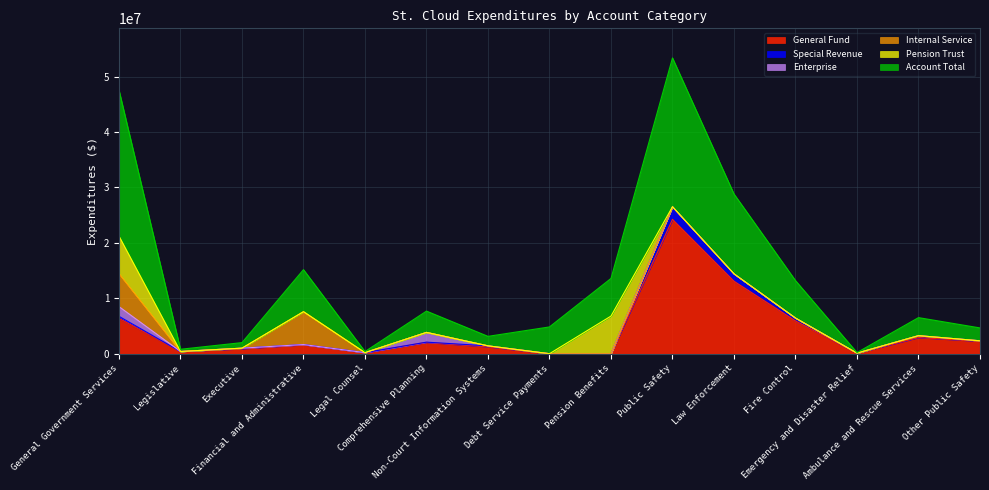

True or false: General Fund has a value of 70585 at Emergency and Disaster Relief.

False